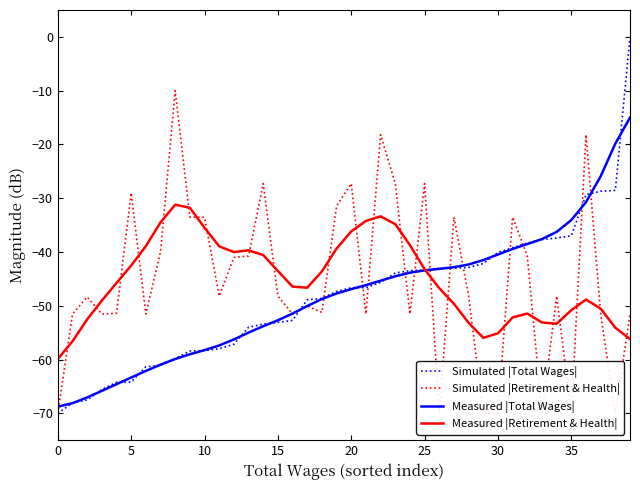

The value of Measured |Total Wages| at 10 is -58.3. True or false?

True